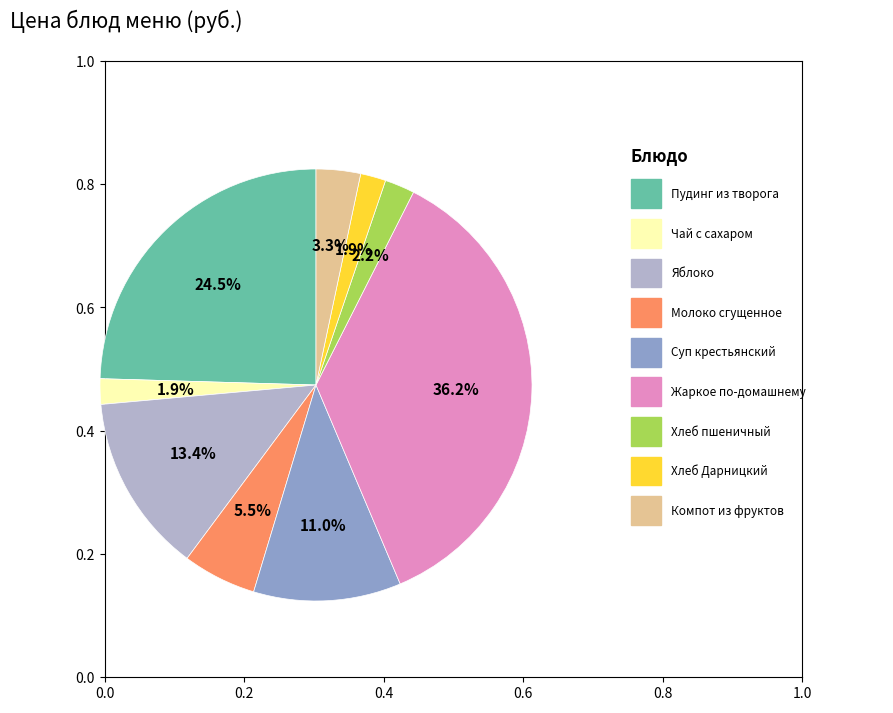

Does any single category account for the majority?

No